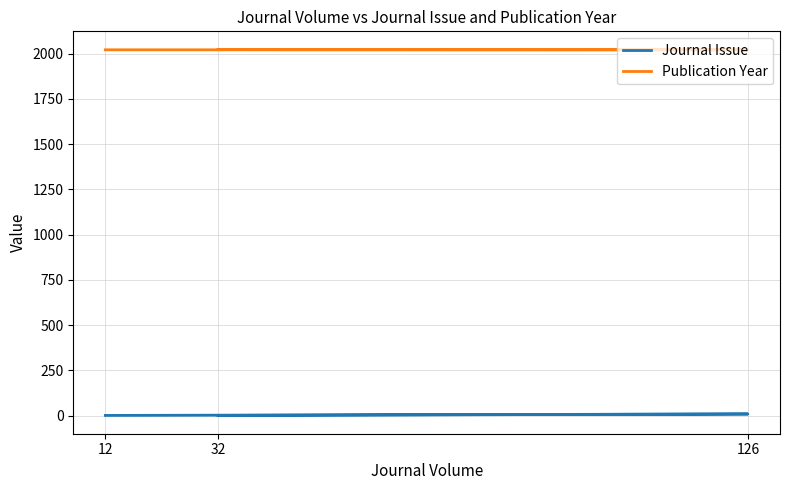

Count the Journal Issue values in the range 1 to 9.

3